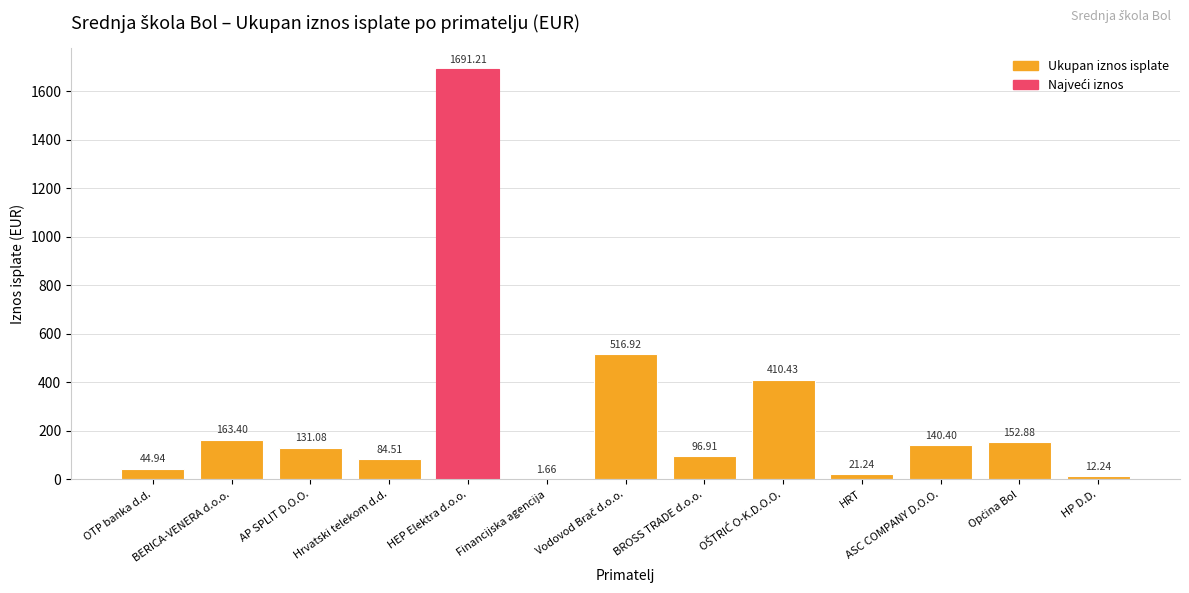

What is the change in value from Hrvatski telekom d.d. to HEP Elektra d.o.o.?

+1606.7